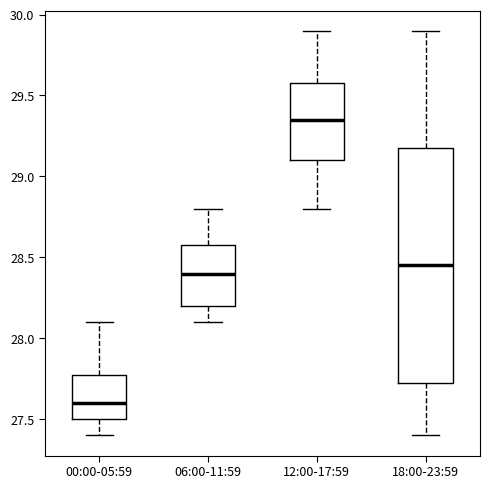

Reading left to right, read every box against the y-axis: the position of its median line, the range the box covers, and the ends of its whiskers. The values are not printed on the chart, so give them approximately, as read against the axis.

00:00-05:59: median 27.60, box 27.50 to 27.80, whiskers 27.40 to 28.10
06:00-11:59: median 28.40, box 28.20 to 28.60, whiskers 28.10 to 28.80
12:00-17:59: median 29.35, box 29.10 to 29.60, whiskers 28.80 to 29.90
18:00-23:59: median 28.45, box 27.75 to 29.20, whiskers 27.40 to 29.90